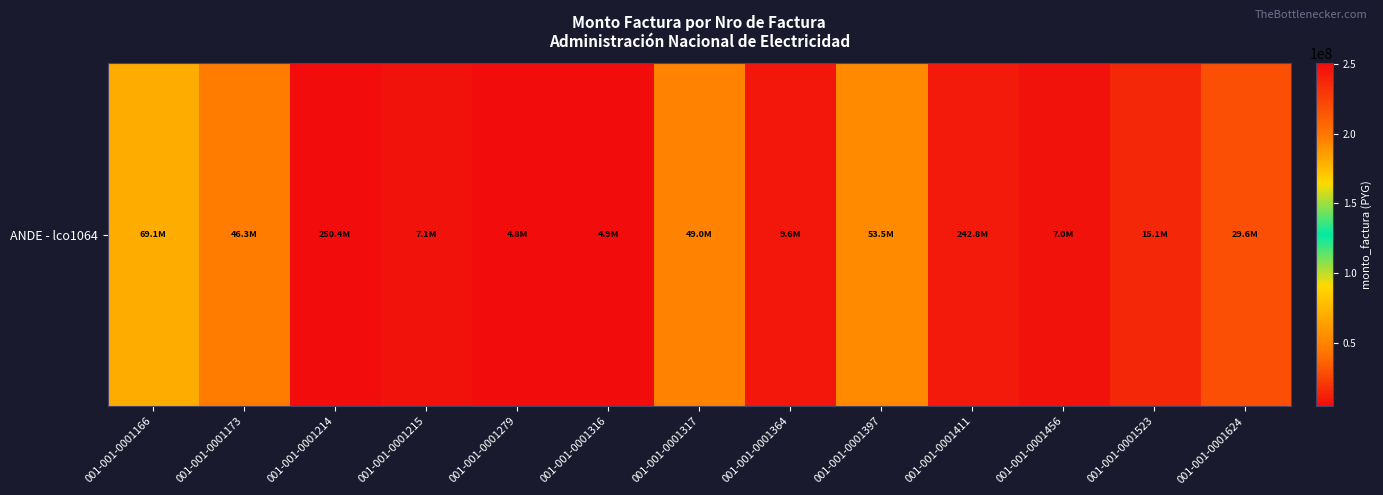

What is the greatest value displayed?

250385003